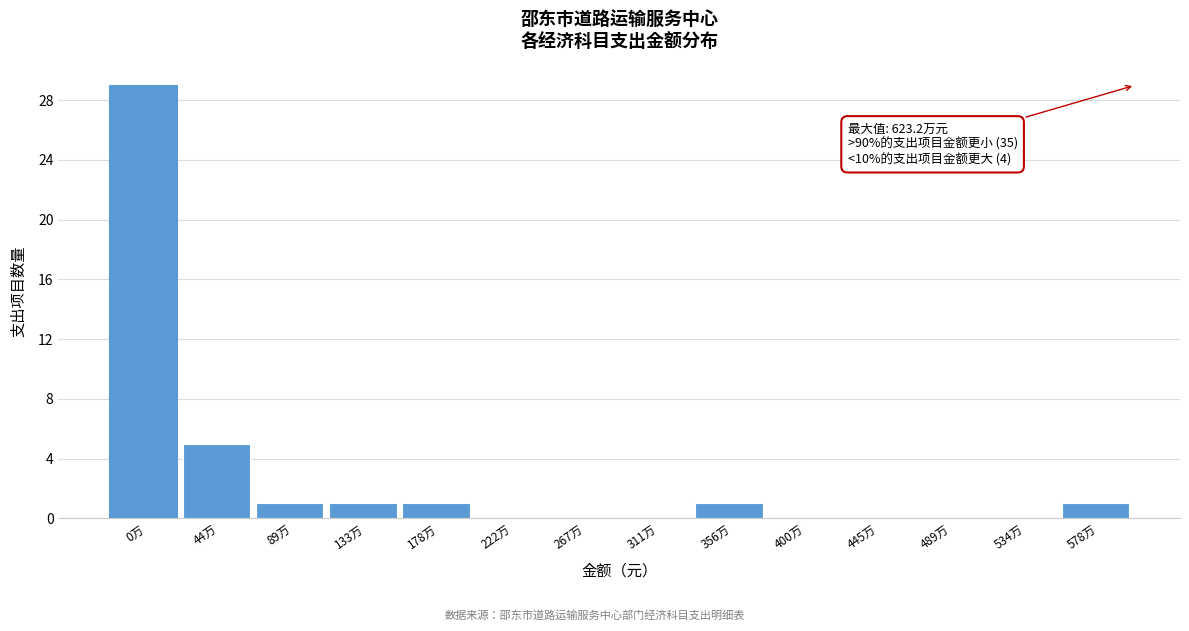

Reading right to left, what are all the values shown in this chart?

578万=1	534万=0	489万=0	445万=0	400万=0	356万=1	311万=0	267万=0	222万=0	178万=1	133万=1	89万=1	44万=5	0万=29